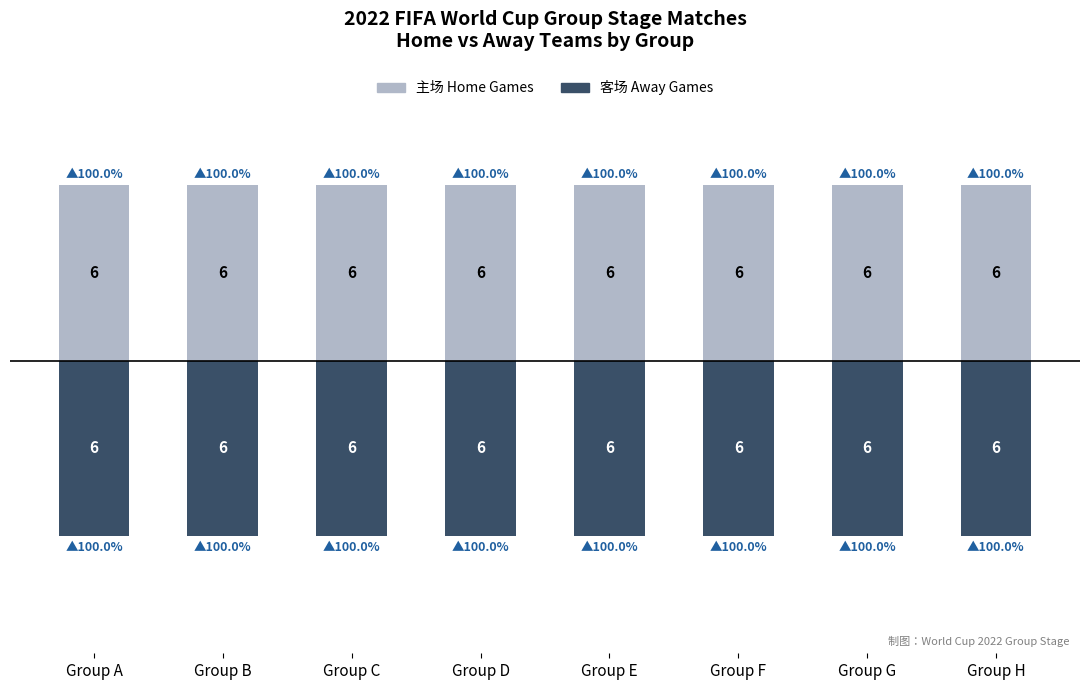

What is the sum of the 客场（Away） values at Group F and Group B?

-12